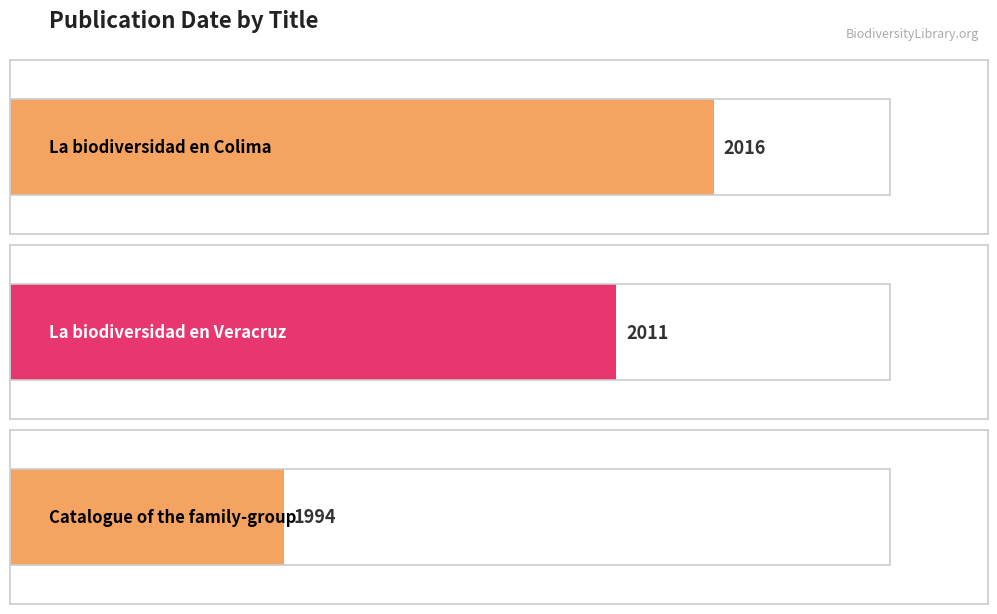

The value at Catalogue of the family-group is 1994. True or false?

True